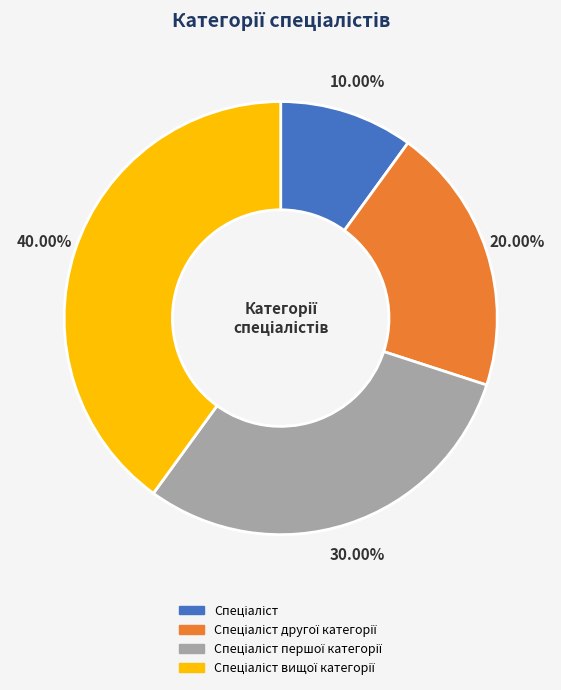

Is there a majority slice in this chart?

No